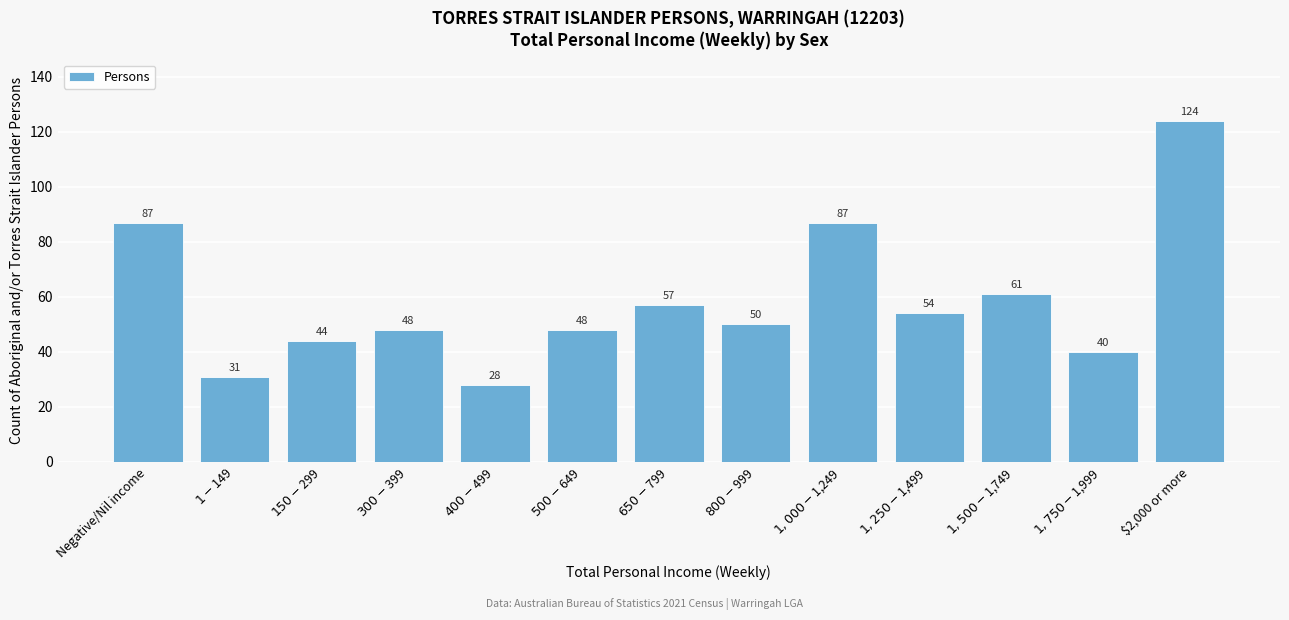

Reading left to right, transcribe all the data shown in this chart.

87	31	44	48	28	48	57	50	87	54	61	40	124